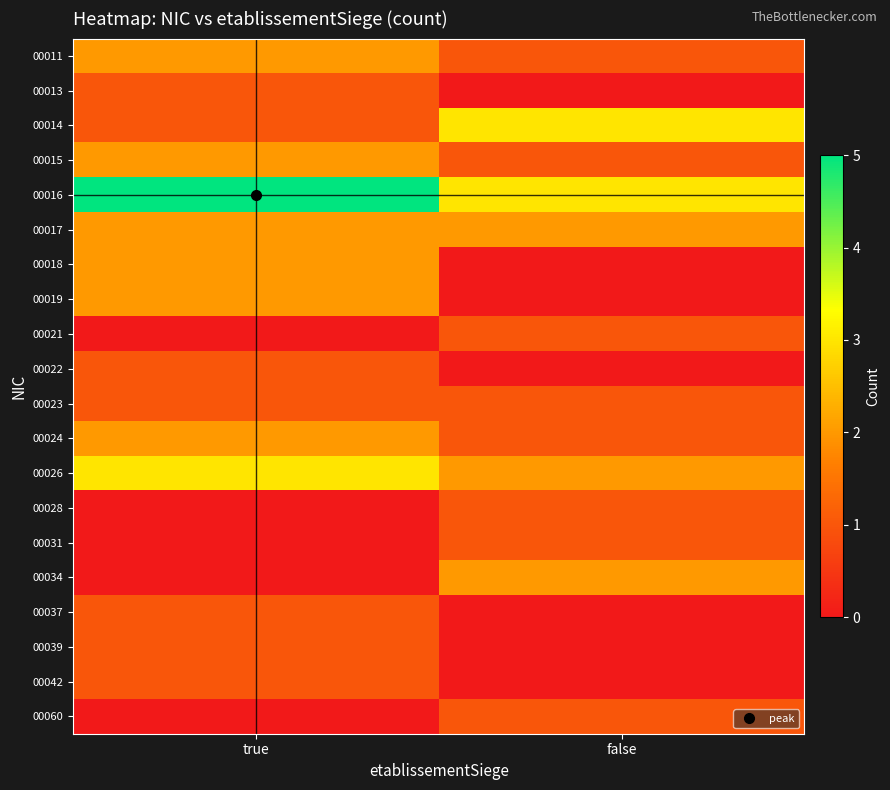

Reading right to left, what are all the values shown in this chart?

00011: false=1	true=2
00013: false=0	true=1
00014: false=3	true=1
00015: false=1	true=2
00016: false=3	true=5
00017: false=2	true=2
00018: false=0	true=2
00019: false=0	true=2
00021: false=1	true=0
00022: false=0	true=1
00023: false=1	true=1
00024: false=1	true=2
00026: false=2	true=3
00028: false=1	true=0
00031: false=1	true=0
00034: false=2	true=0
00037: false=0	true=1
00039: false=0	true=1
00042: false=0	true=1
00060: false=1	true=0